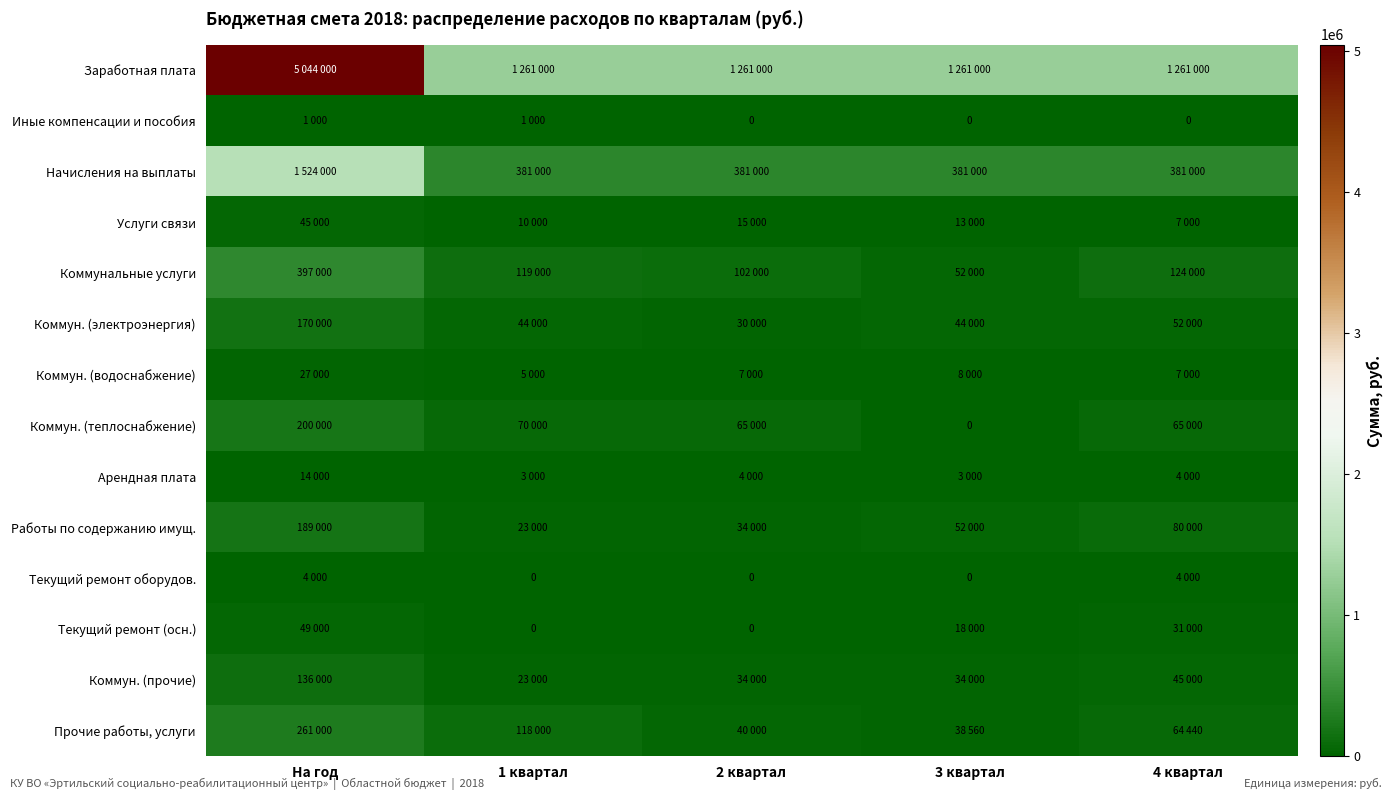

The value of Прочие работы, услуги at 1 квартал is 118000. True or false?

True